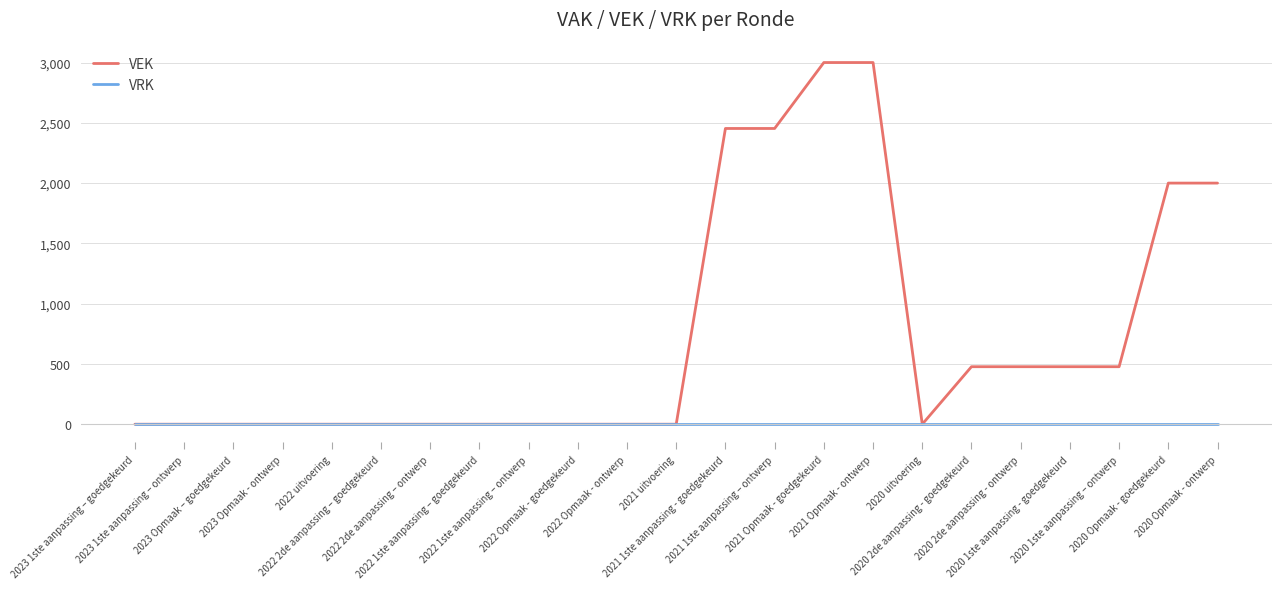

Which series has the largest total across all categories?

VEK